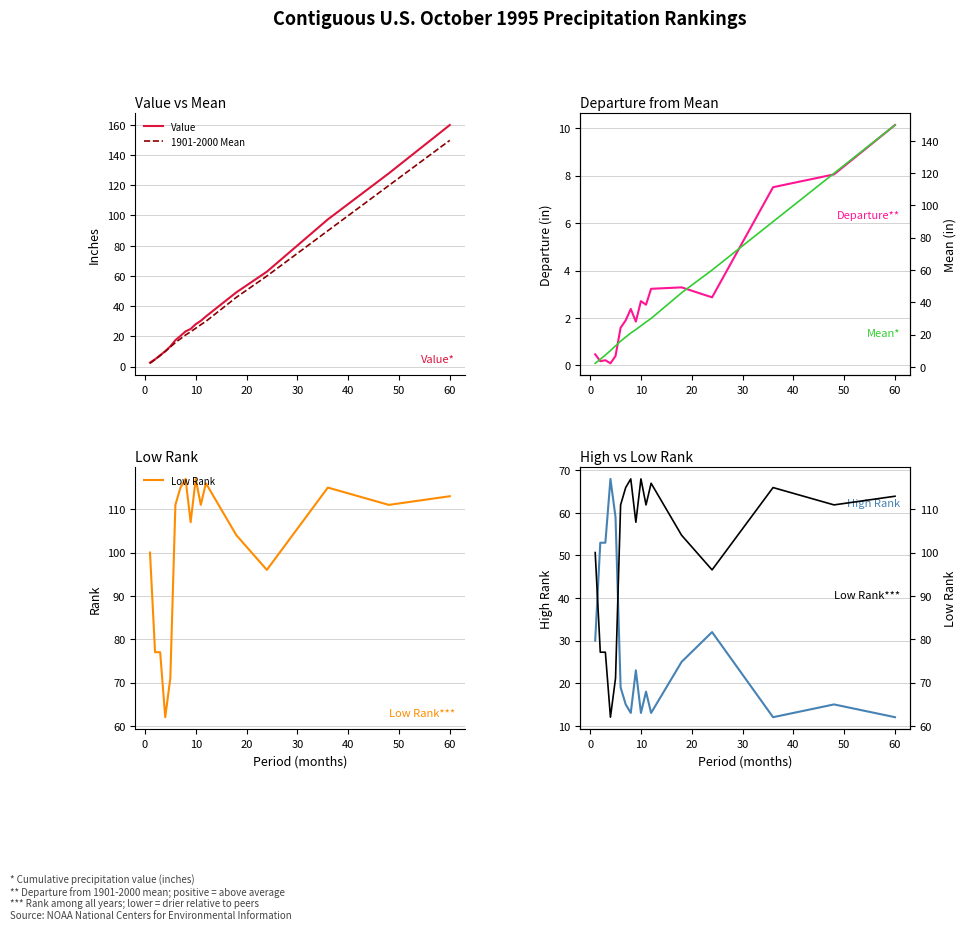

What is the minimum value shown in the chart?

0.1